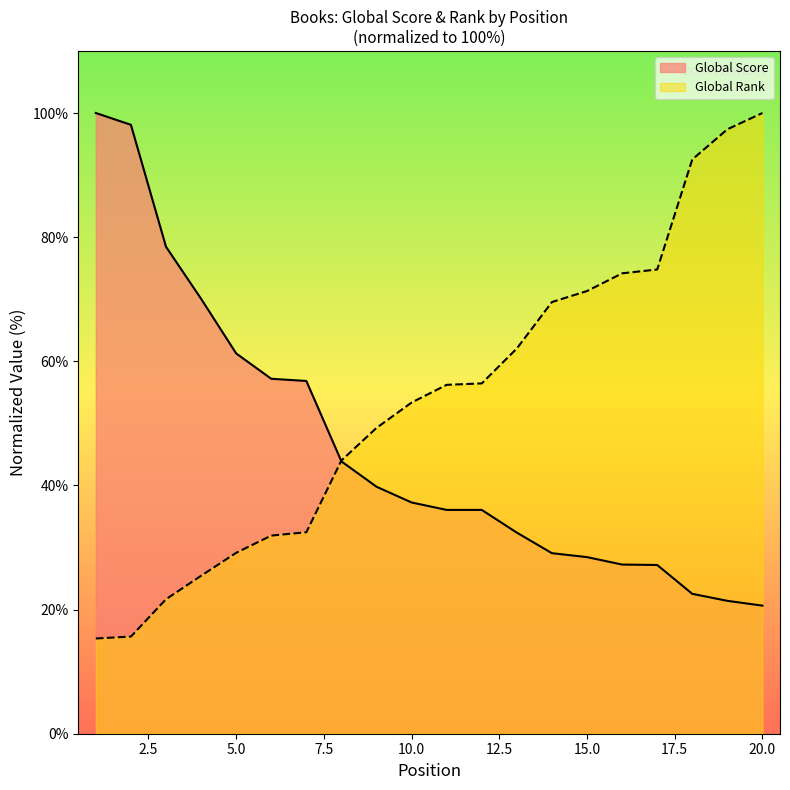

List the labels in order of Global Rank value, smallest first.

1, 2, 3, 4, 5, 6, 7, 8, 9, 10, 11, 12, 13, 14, 15, 16, 17, 18, 19, 20